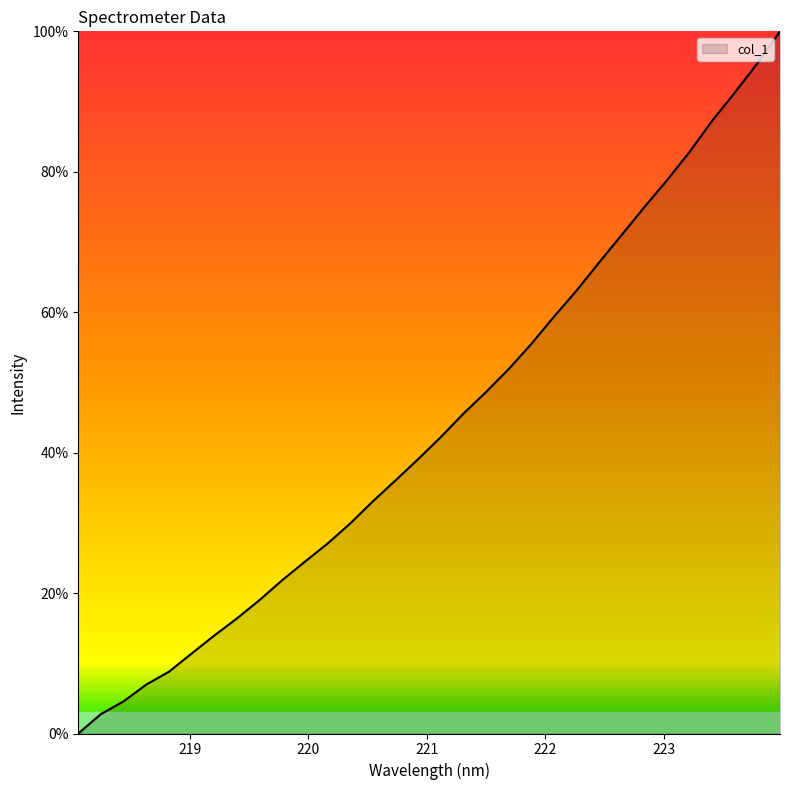

What is the maximum value shown in the chart?

100.0